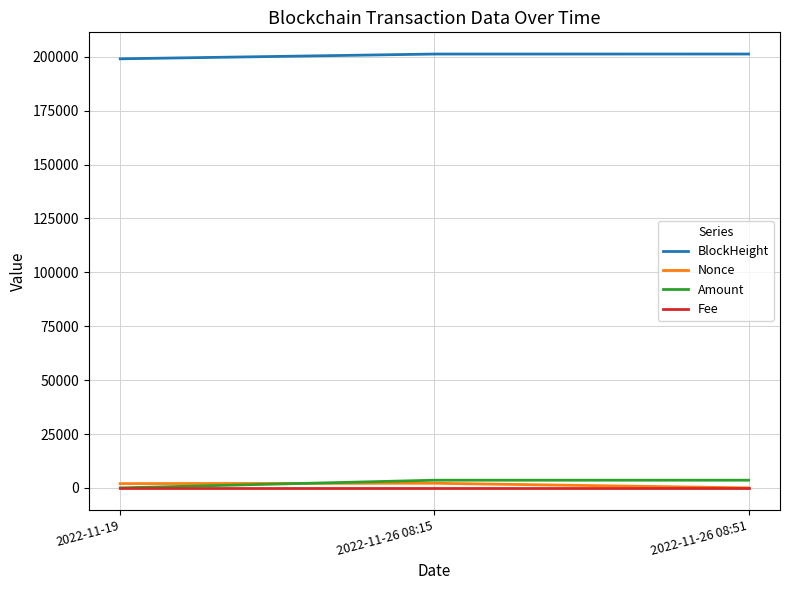

Which series has the largest total across all categories?

BlockHeight